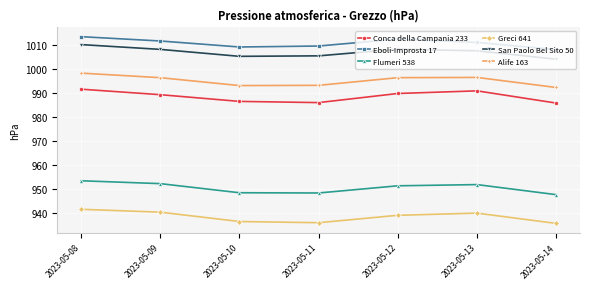

What is the total value across all series at 2023-05-12?

5897.3